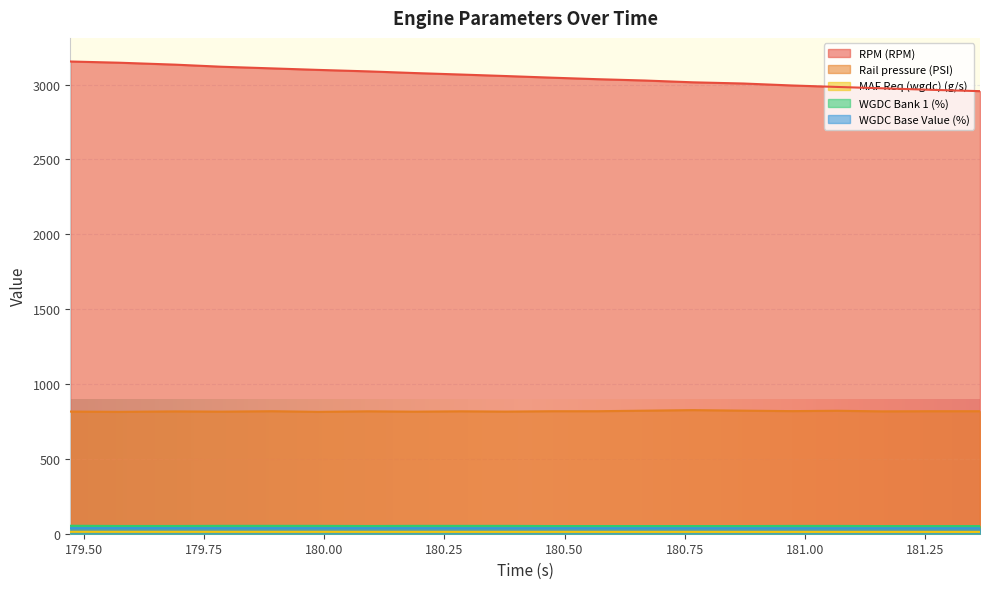

Which has a higher value, 179.573 or 180.377?

179.573